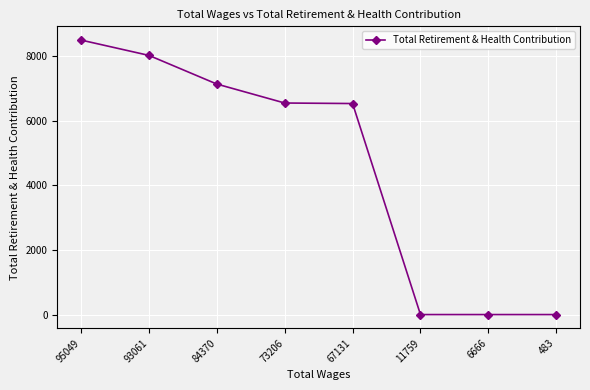

What is the difference between the values at 67131 and 95049?

1965